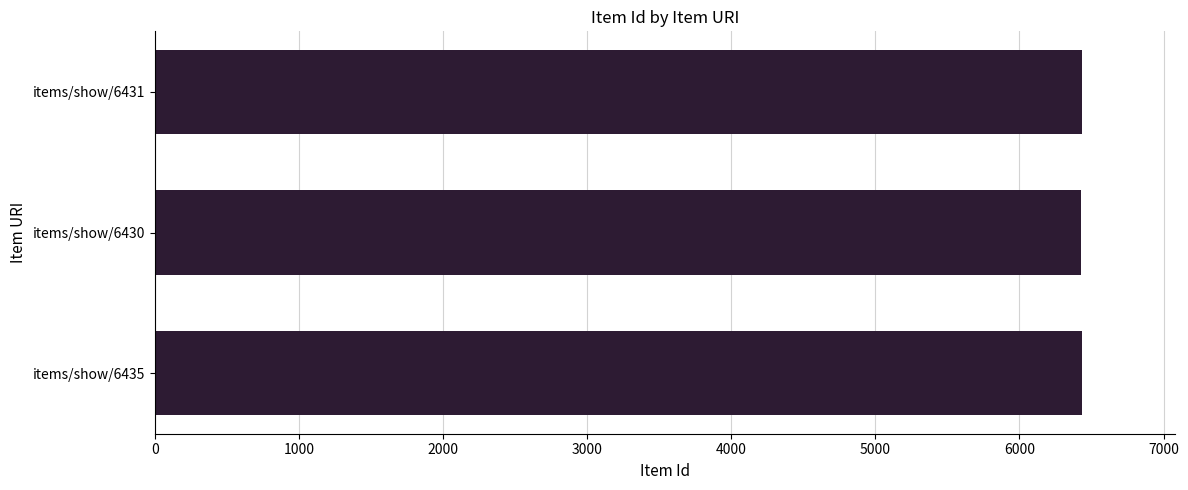

Is it true that the value at items/show/6431 is 6431?

True